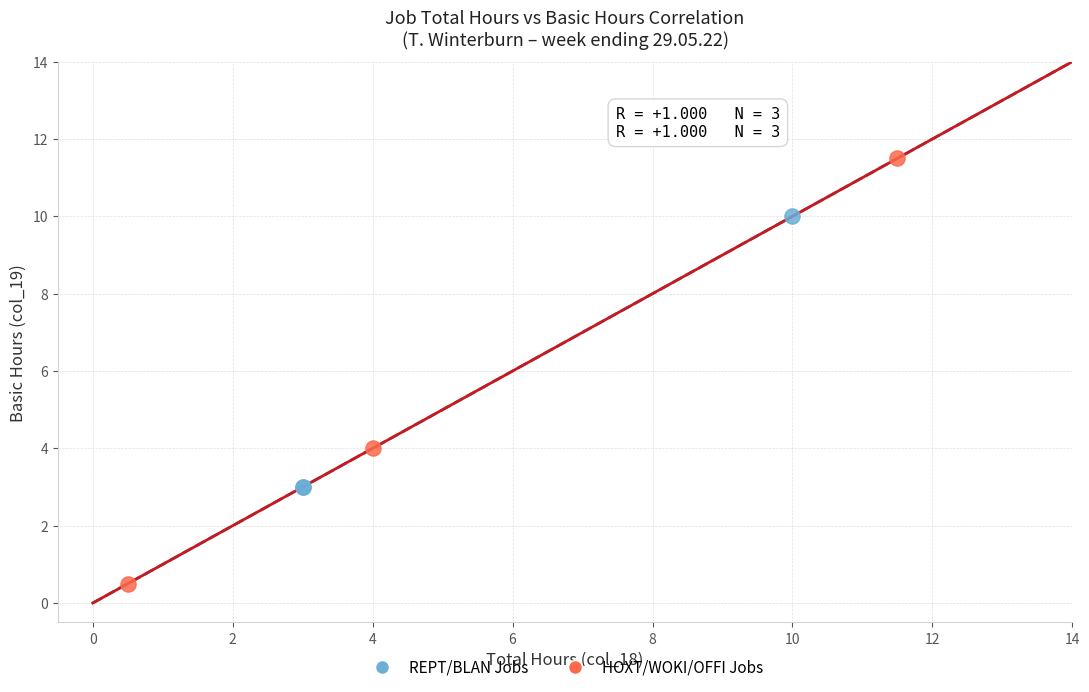

Which series contains the highest Y value?

HOXT/WOKI/OFFI Jobs